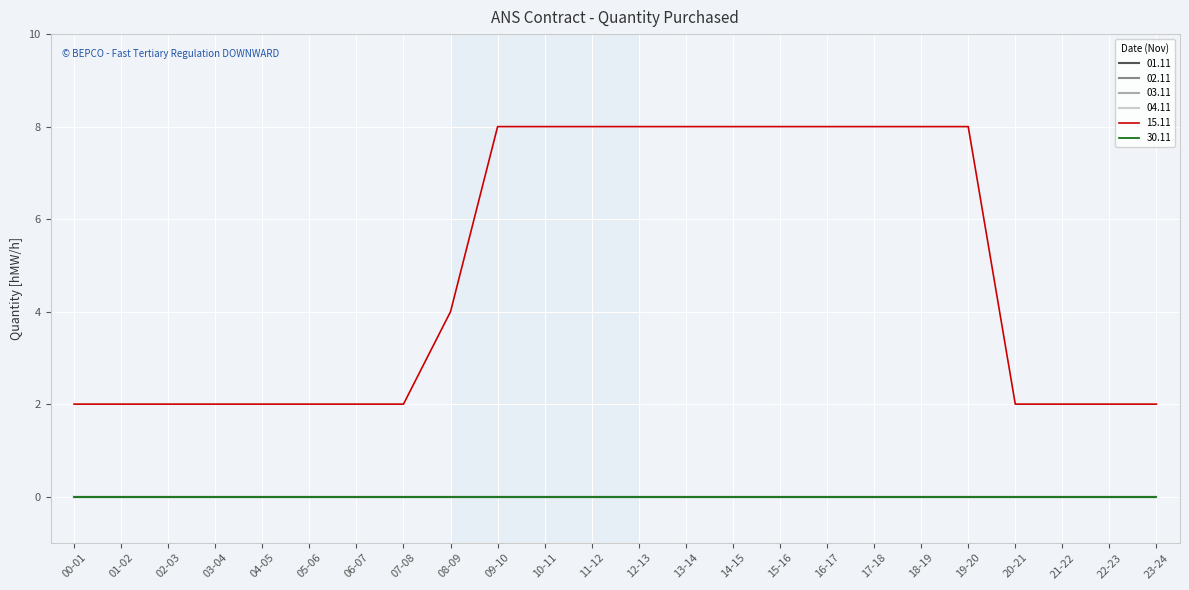

Does the chart display data point markers on the line(s)?

No